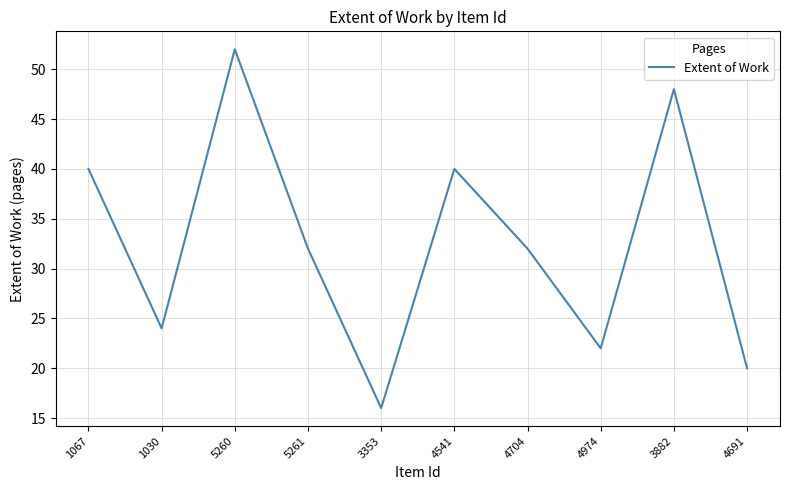

Which label corresponds to the smallest value in the chart?

3353